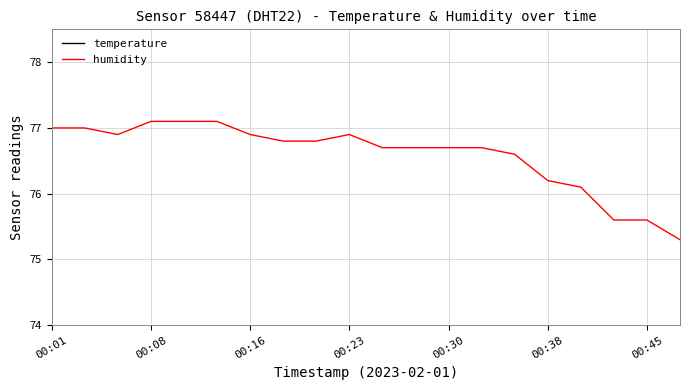

How many lines are shown in the chart?

2